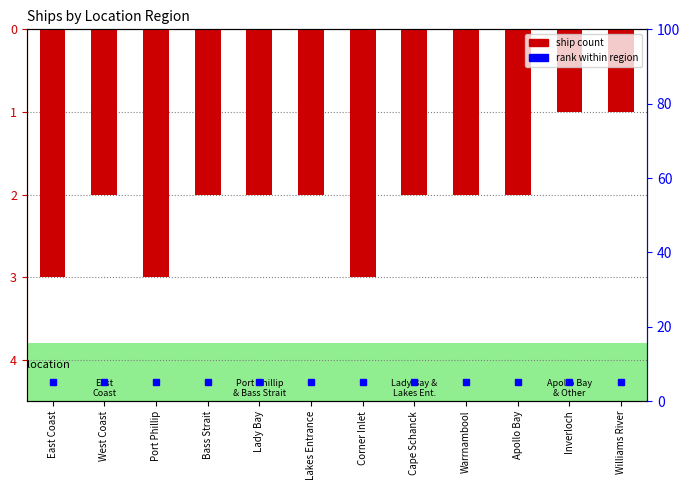

At which label does the data first exceed -2?

Inverloch